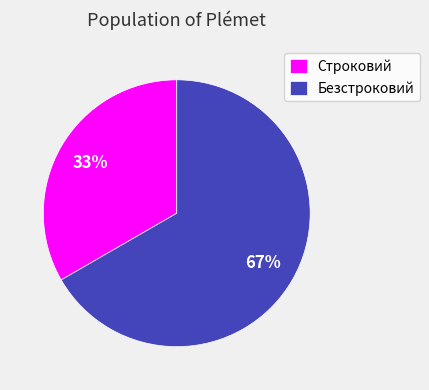

Is the sum of Безстроковий and Строковий greater than half?

Yes